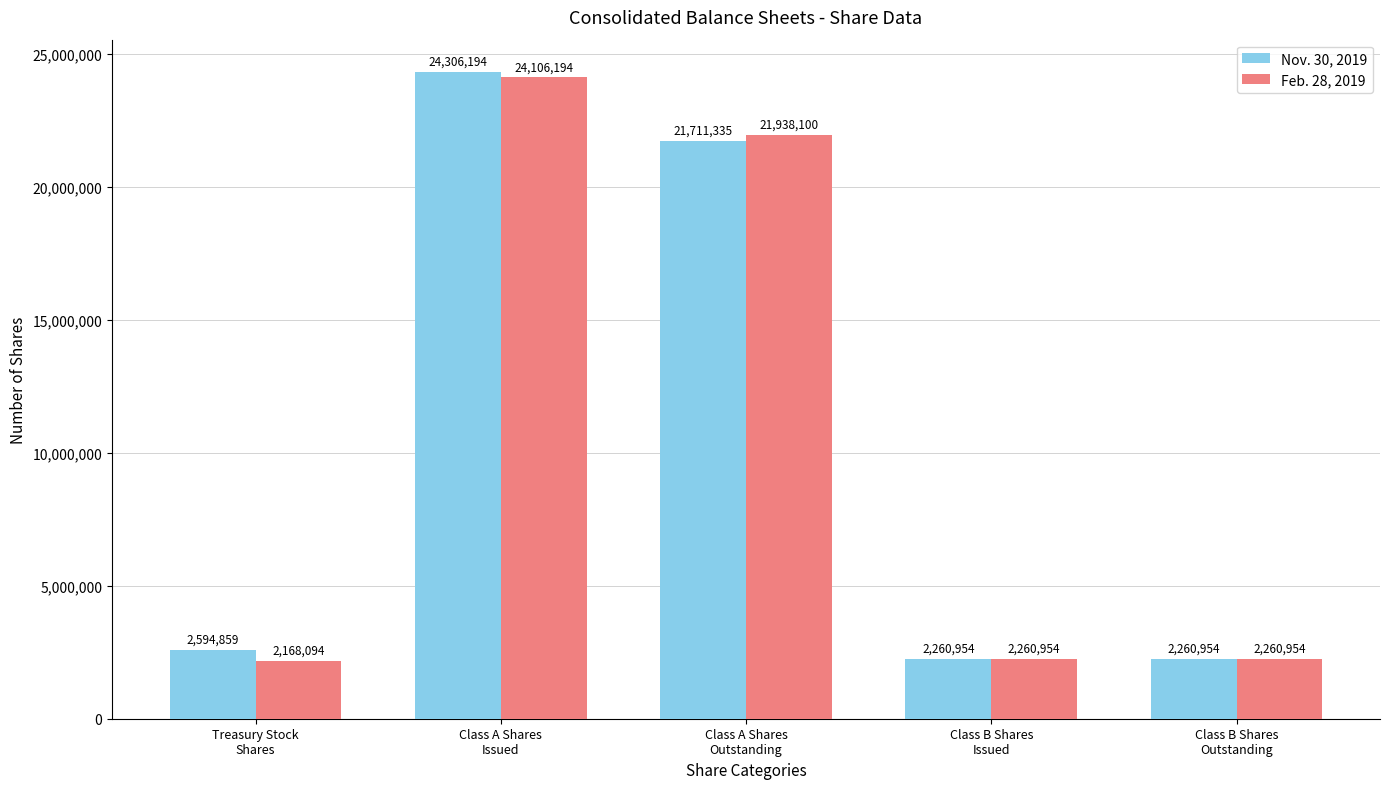

What is the difference between the maximum and minimum values in the Feb. 28, 2019 series?

21938100